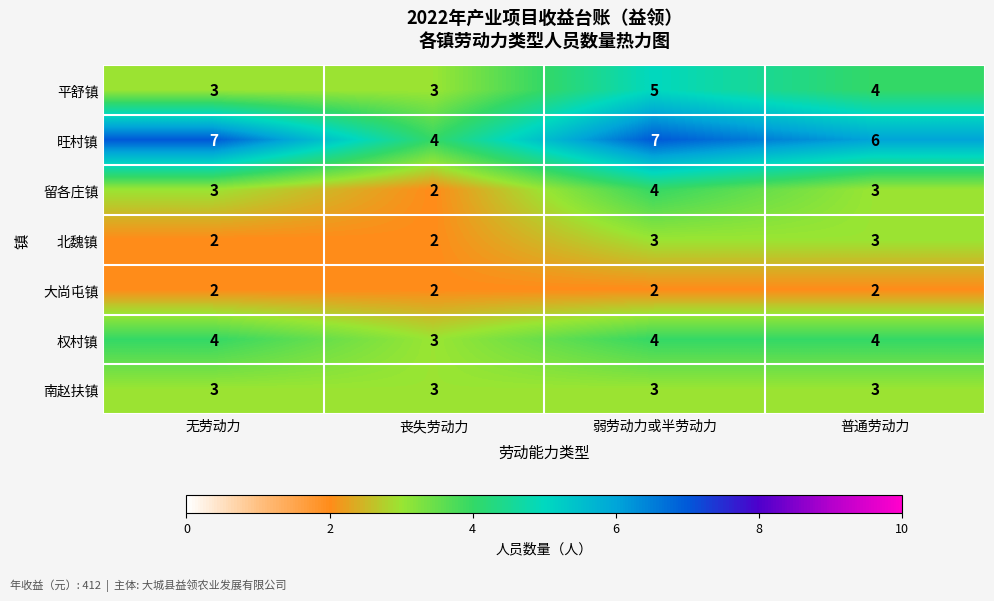

What is the maximum value shown in the chart?

7